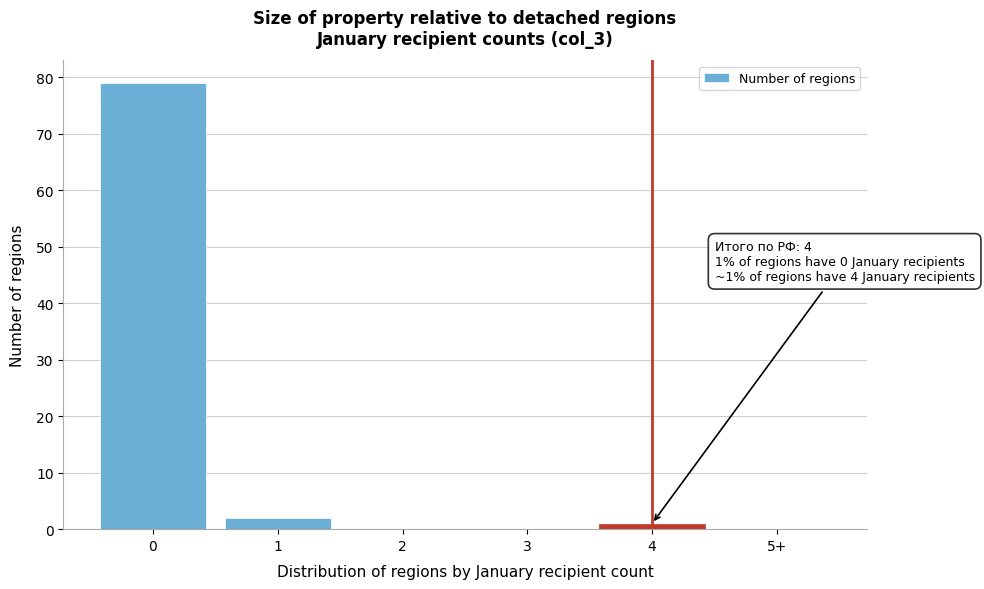

Reading left to right, list all the values displayed in this chart.

0=79	1=2	2=0	3=0	4=1	5+=0